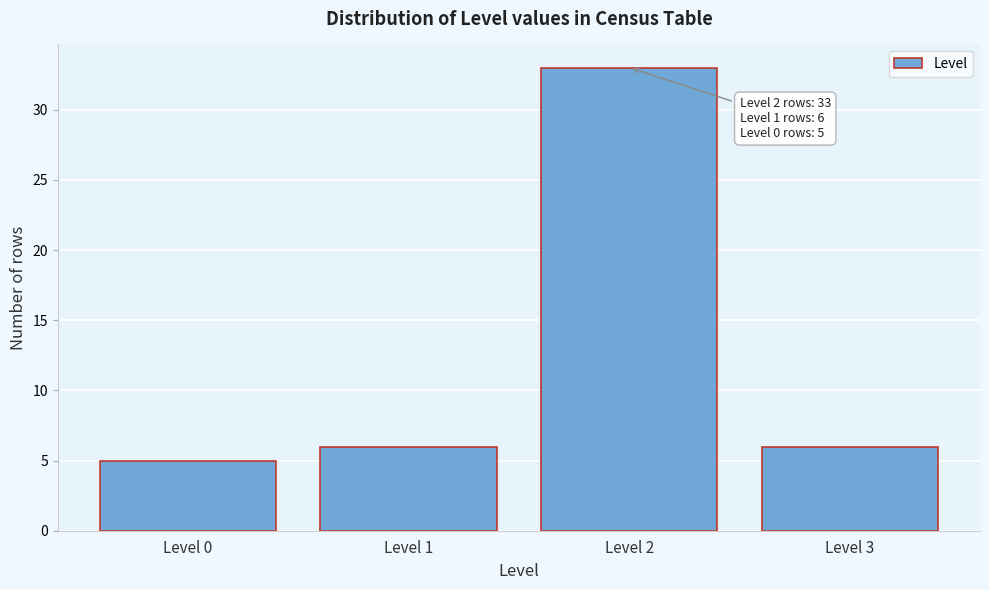

Reading right to left, what are all the values shown in this chart?

Level 3=6	Level 2=33	Level 1=6	Level 0=5